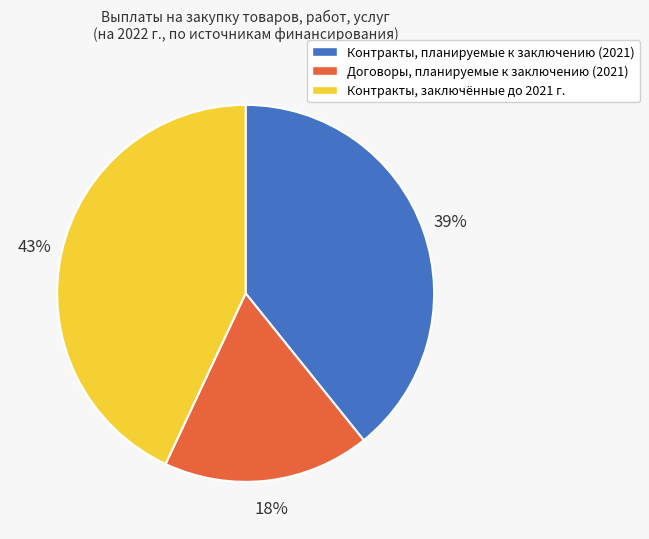

Do Контракты, заключённые до 2021 г. and Договоры, планируемые к заключению (2021) together represent more than half of the pie?

Yes